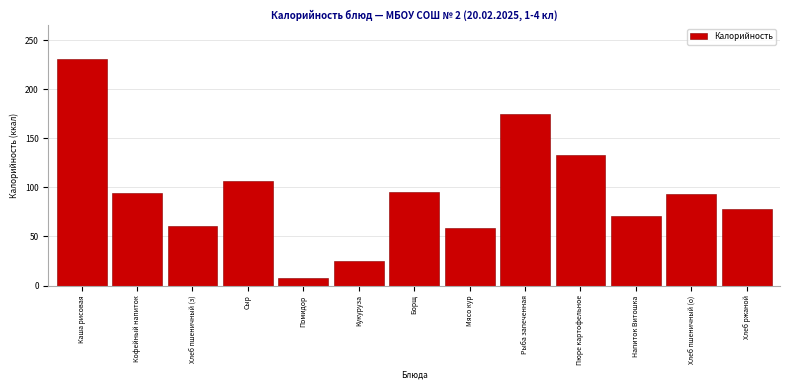

What is the ratio of the value at Мясо кур to the value at Напиток Витошка?

0.8